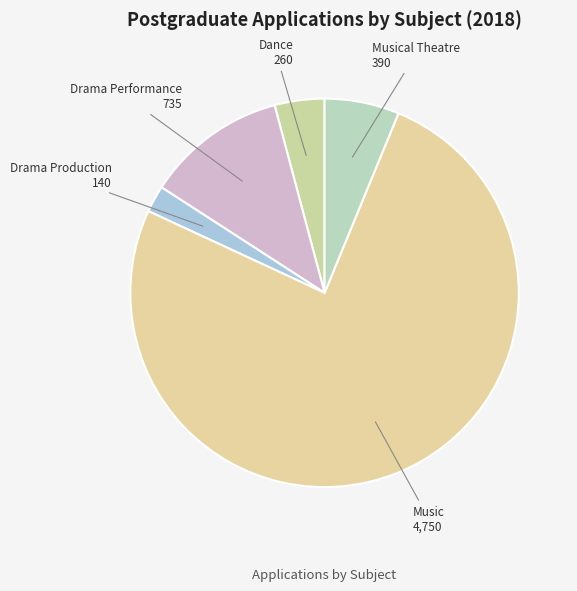

Between Drama Performance and Music, which is larger?

Music